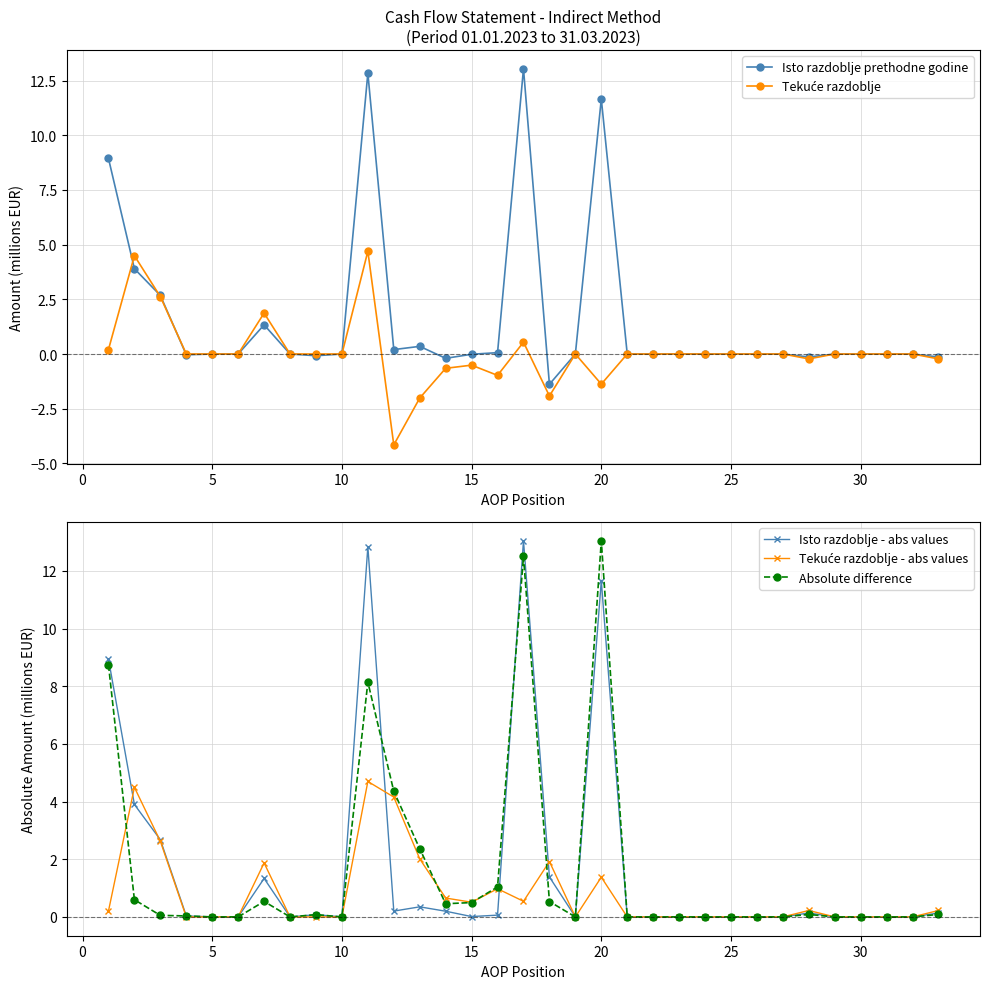

True or false: Isto razdoblje - abs values has more than 2 interior local peaks.

True